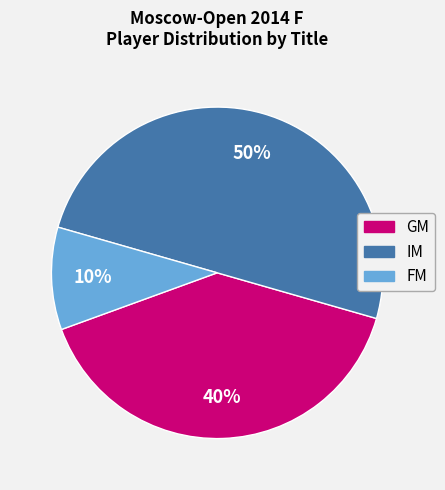

To the nearest percent, what is the difference between the largest and smallest slice percentages?

40%